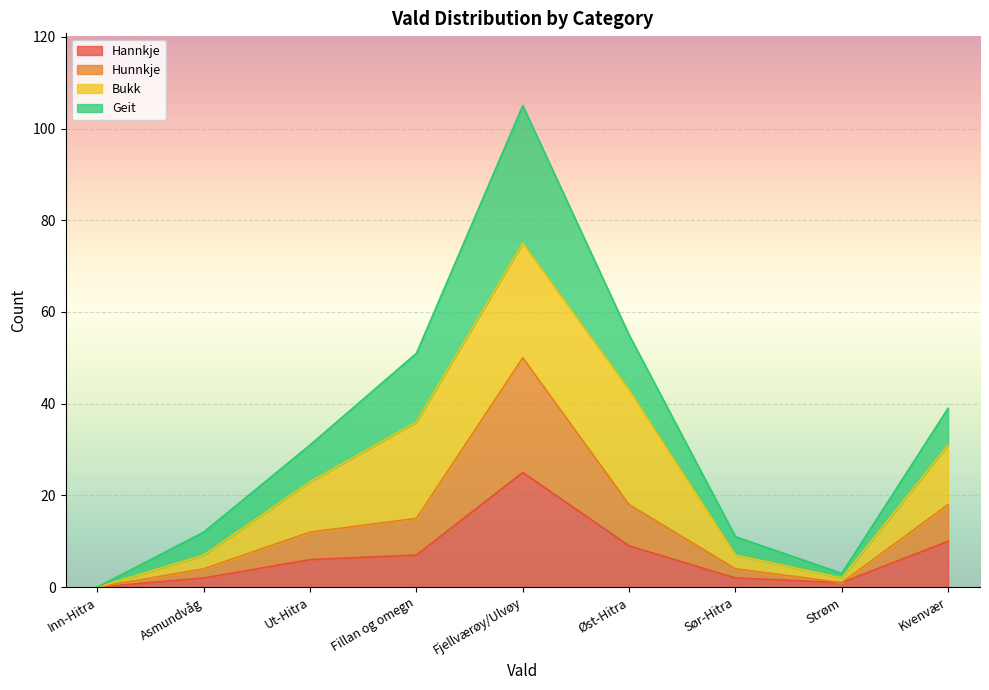

Which series has the largest range (max minus min)?

Geit